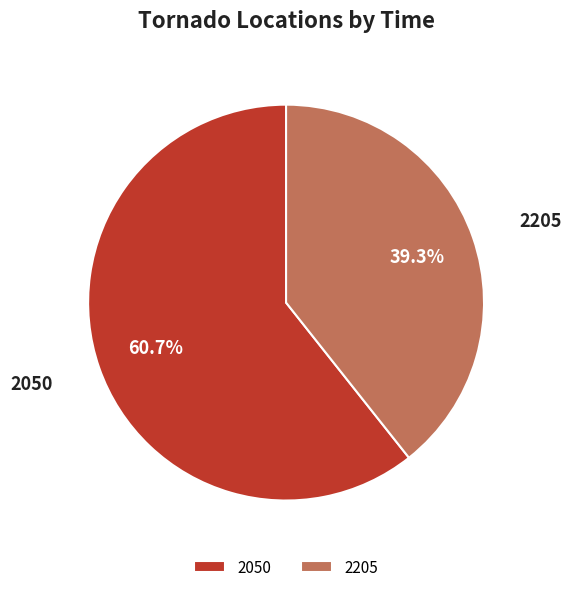

True or false: 2205 accounts for 26% of the total.

False